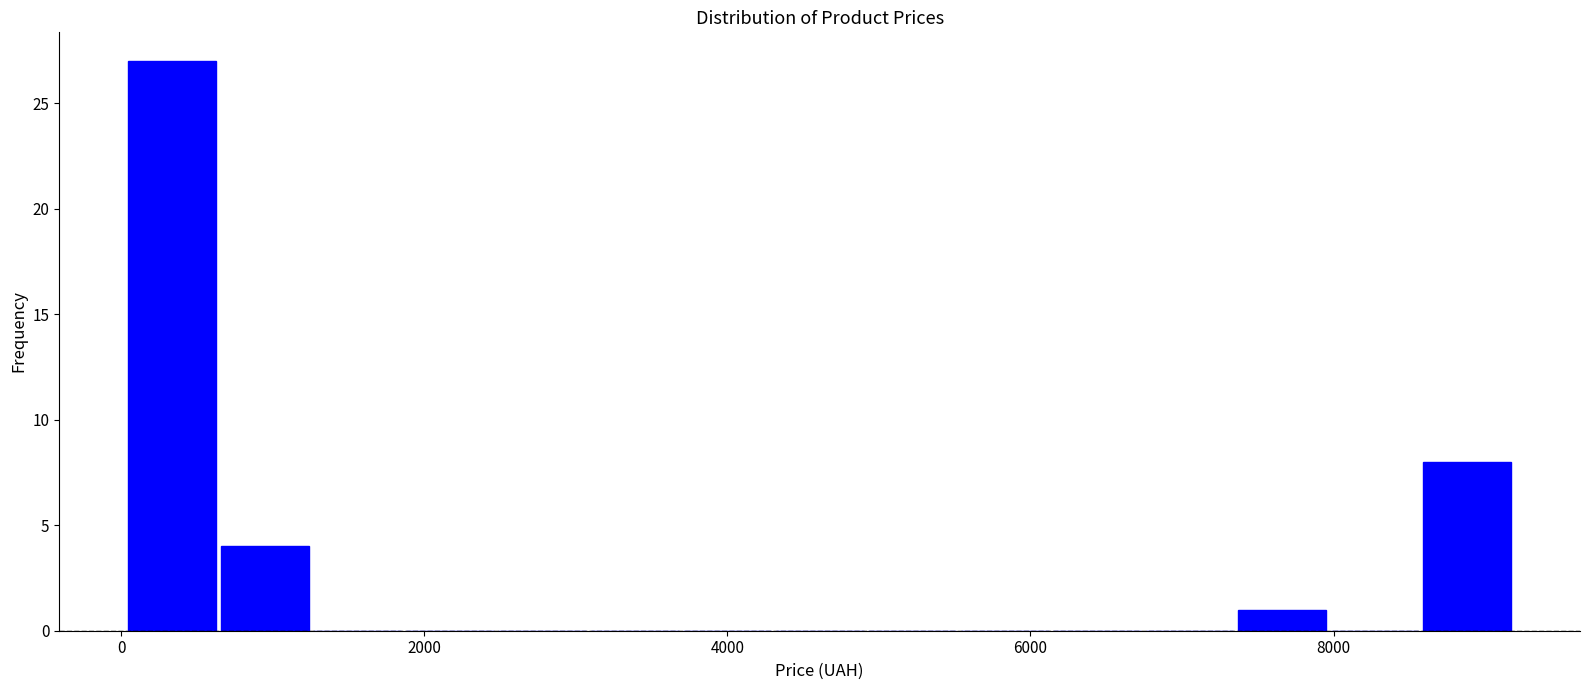

Read against the x-axis, roughly where is the centre of the tallest bar?

400